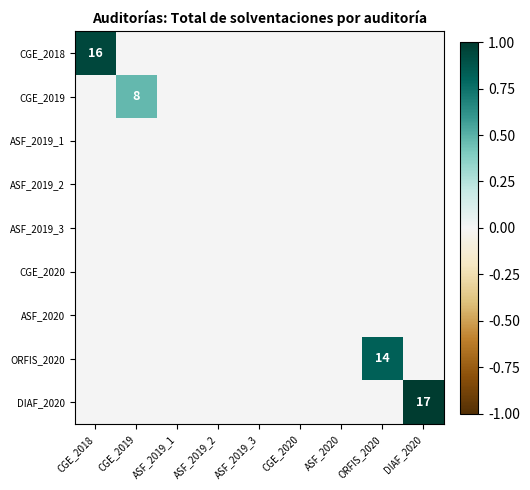

Which category has the highest value in the CGE_2018 series?

CGE_2018